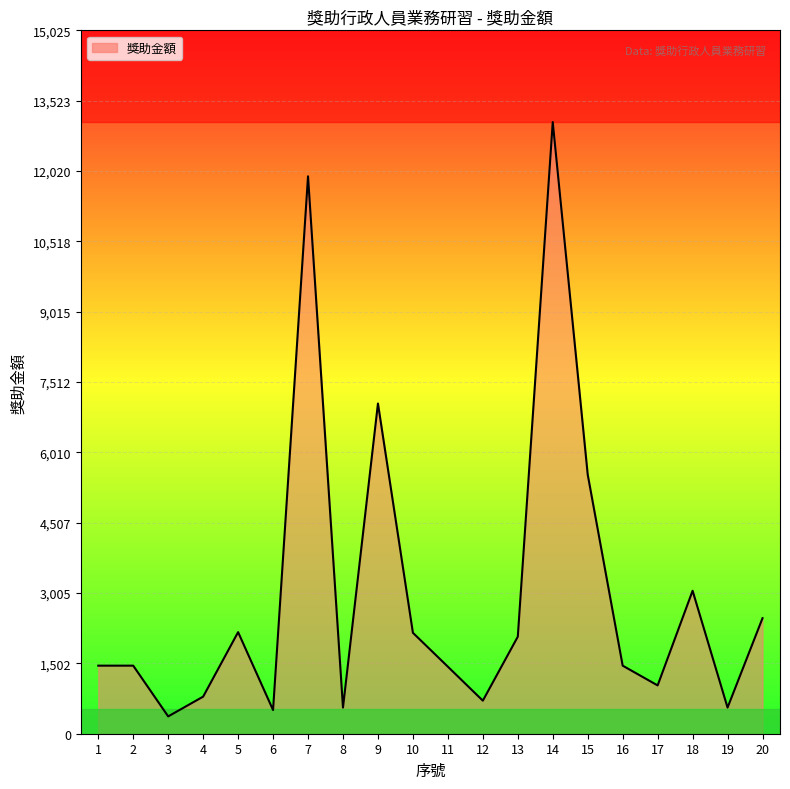

Which has a higher value, 12 or 19?

12